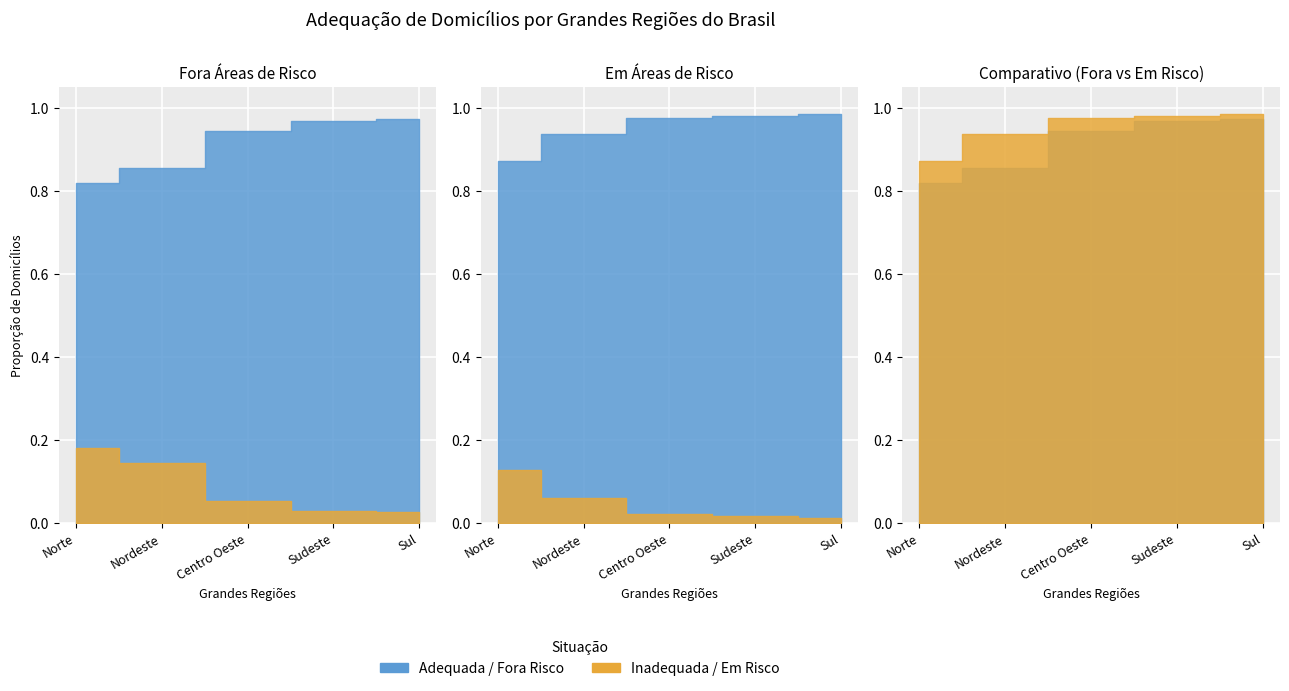

True or false: % Inadequada (Fora Áreas Risco) and % Inadequada (Em Áreas Risco) intersect in this chart.

False